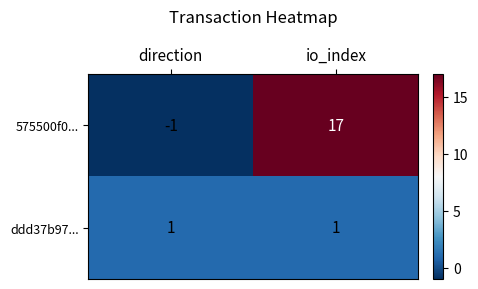

What is the minimum value shown in the chart?

-1